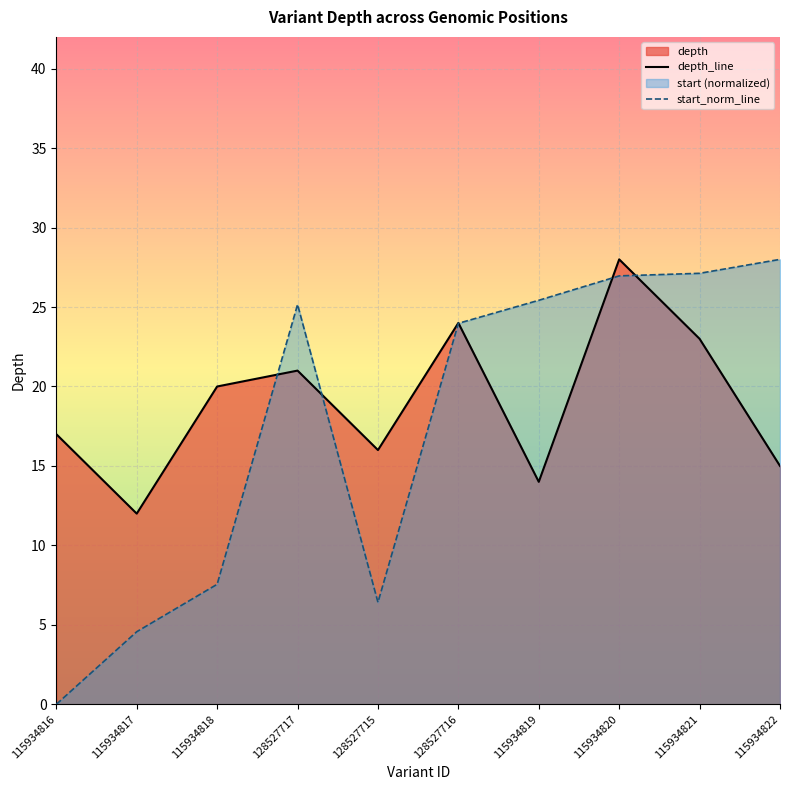

At which label does start_norm_line reach its minimum?

115934816